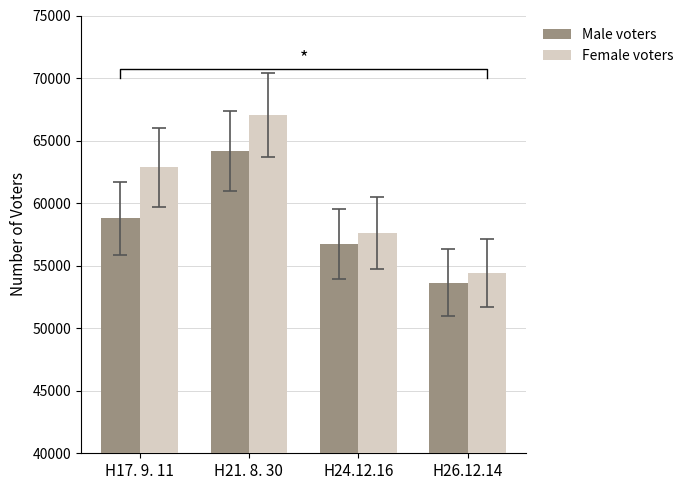

Rank the series at H26.12.14 from highest to lowest value.

Female voters, Male voters